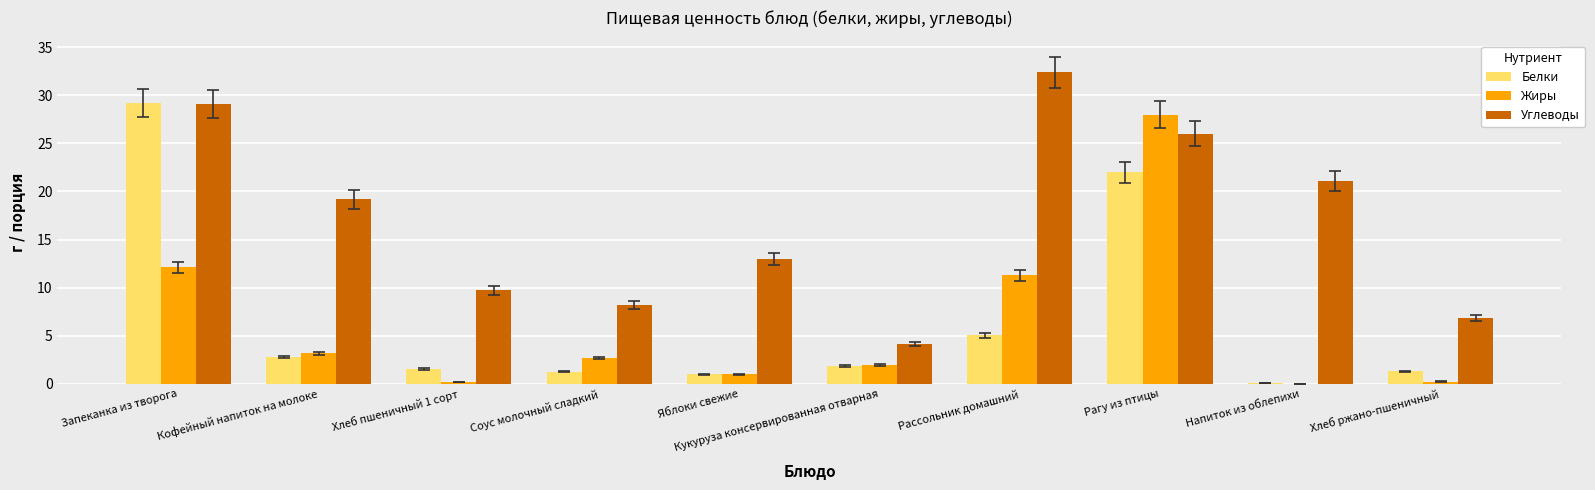

At which category is the sum across all series the highest?

Рагу из птицы